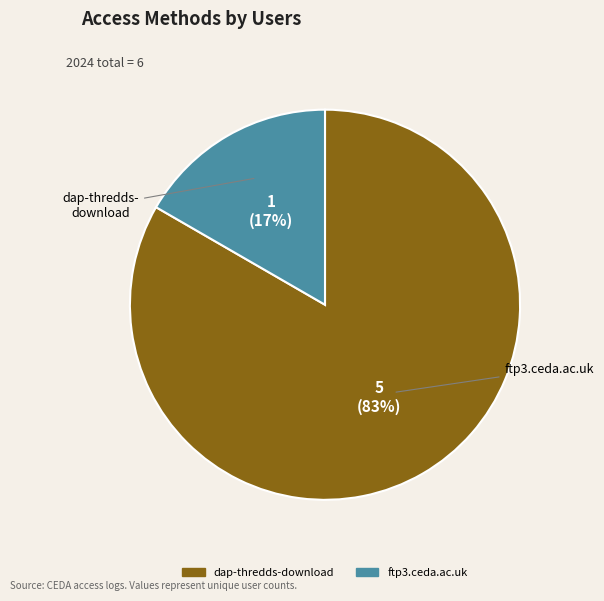

How many segments does this pie chart have?

2